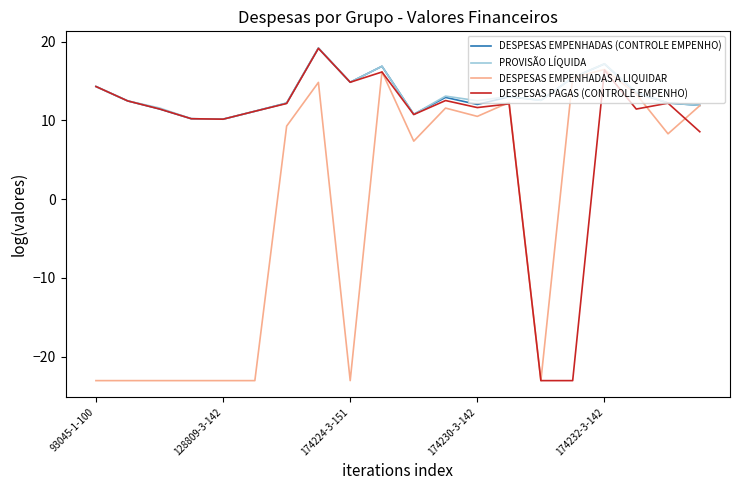

What is the smallest value displayed?

-23.0